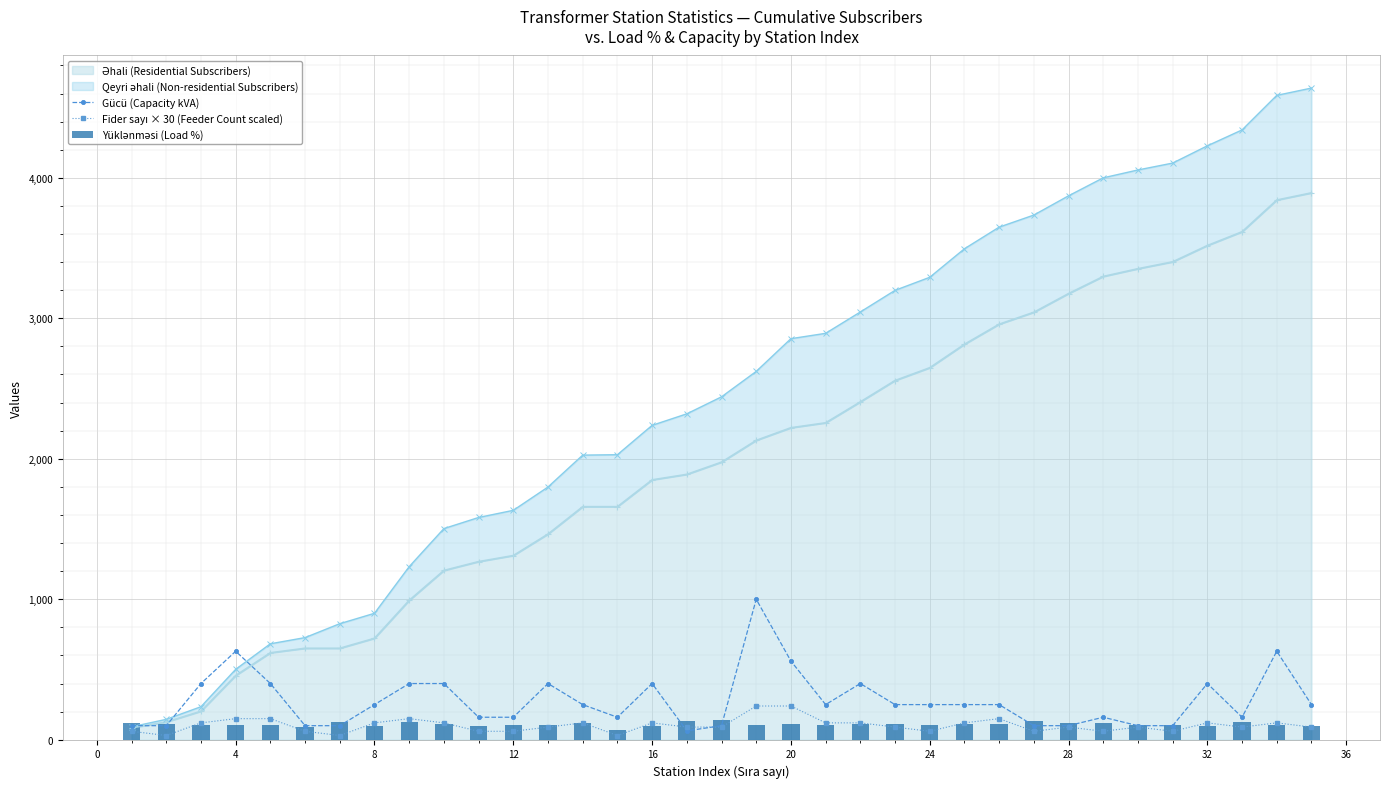

What is the value of the Gücü (Capacity kVA) bar at the 9th from the left?

400.0